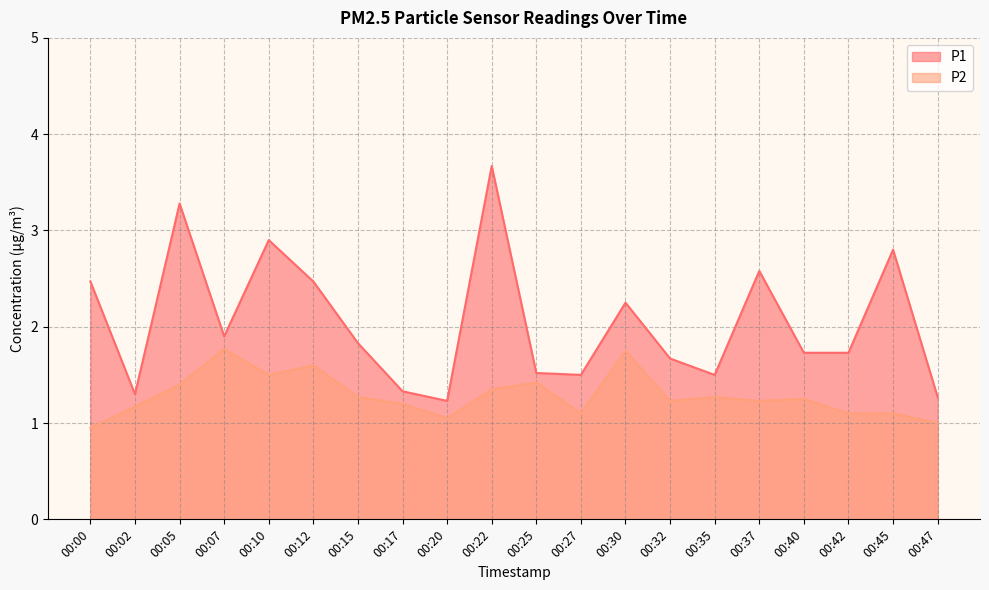

True or false: P1 and P2 cross at least once.

False